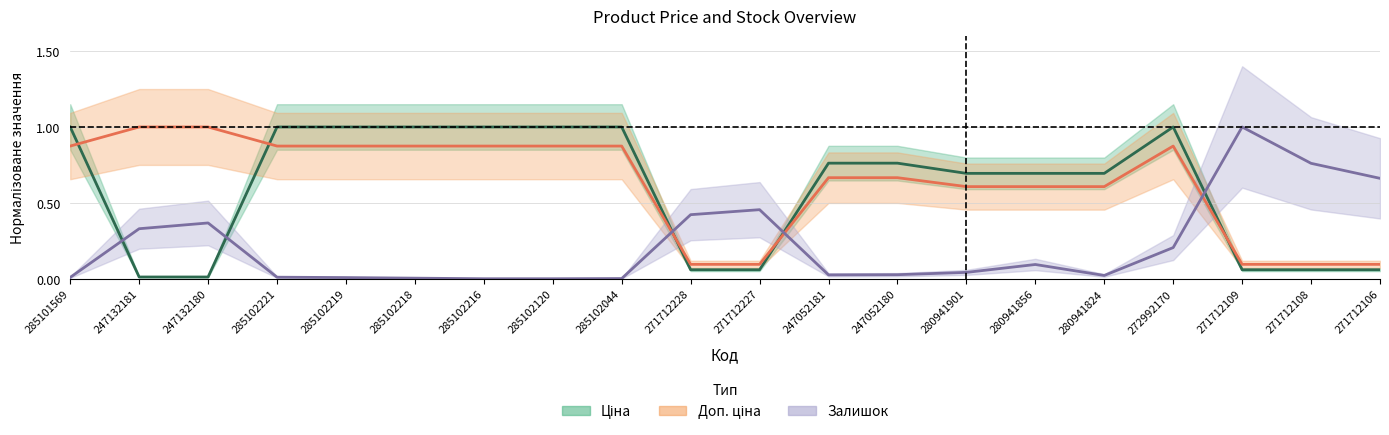

What is the difference between the highest and lowest values at 280941824?

0.7